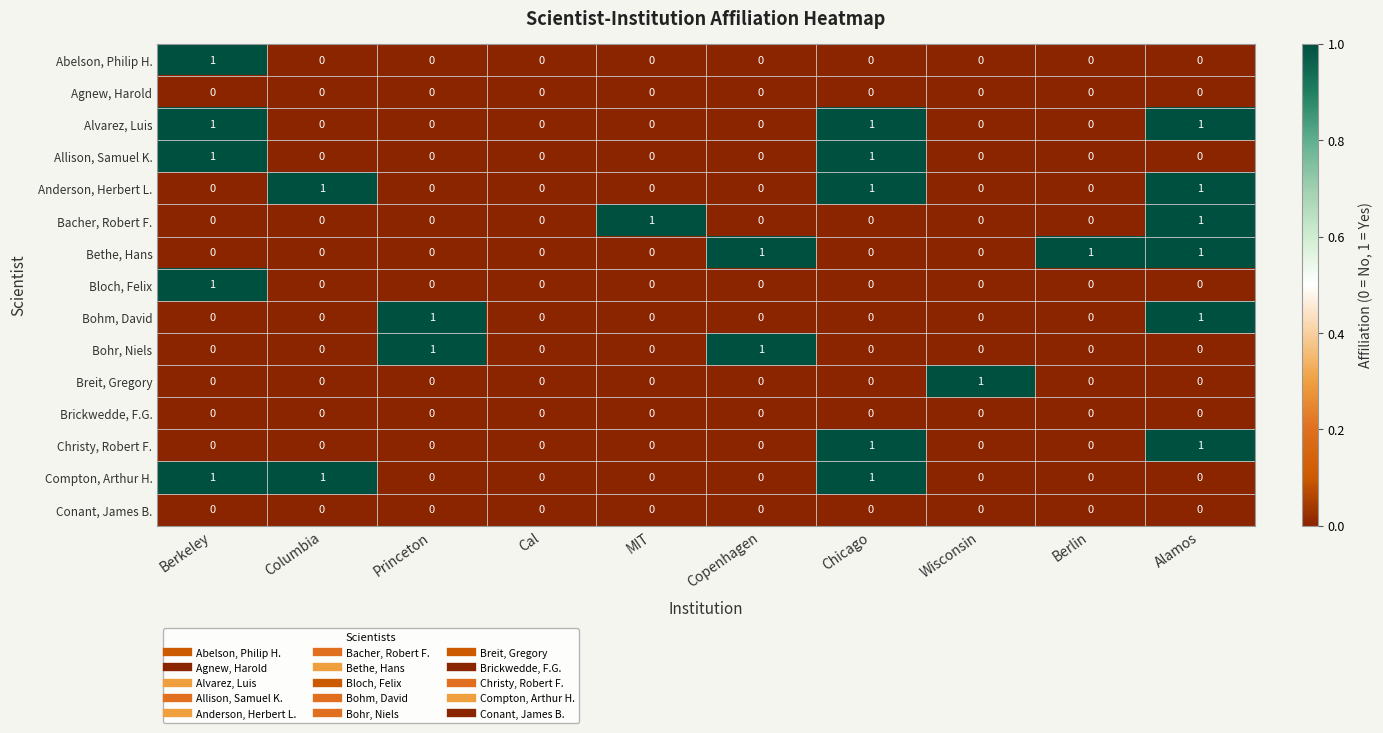

At which category is the sum across all series the highest?

Alamos